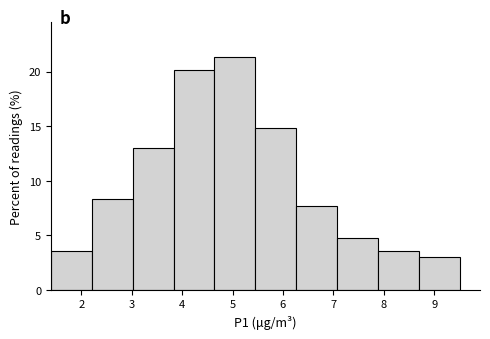

Reading left to right, transcribe this chart: for each bar, give the range it covers on the x-axis and its height. Neither the bar edges nor the heights are printed on the chart, so give them approximately, as read against the axes.

1.40 to 2.21: 3.5
2.21 to 3.02: 8.5
3.02 to 3.83: 13.0
3.83 to 4.64: 20.0
4.64 to 5.45: 21.5
5.45 to 6.26: 15.0
6.26 to 7.07: 7.5
7.07 to 7.88: 4.5
7.88 to 8.69: 3.5
8.69 to 9.50: 3.0